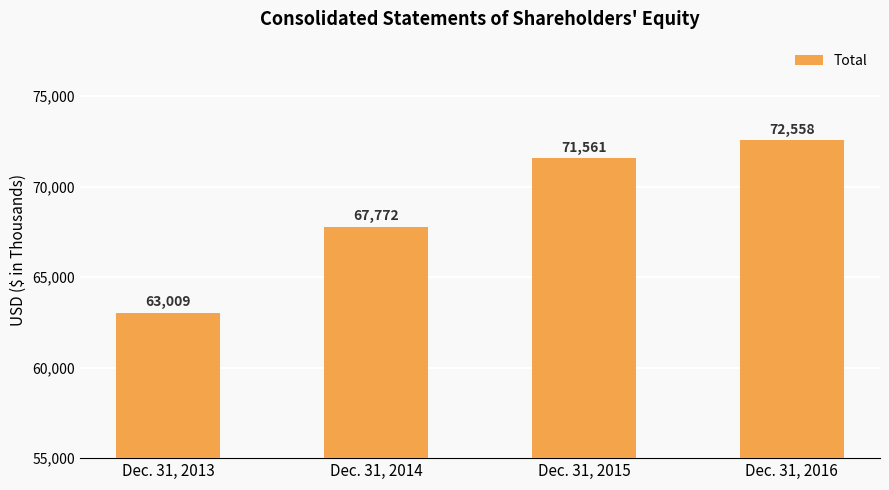

List the labels in order of value, largest first.

Dec. 31, 2016, Dec. 31, 2015, Dec. 31, 2014, Dec. 31, 2013